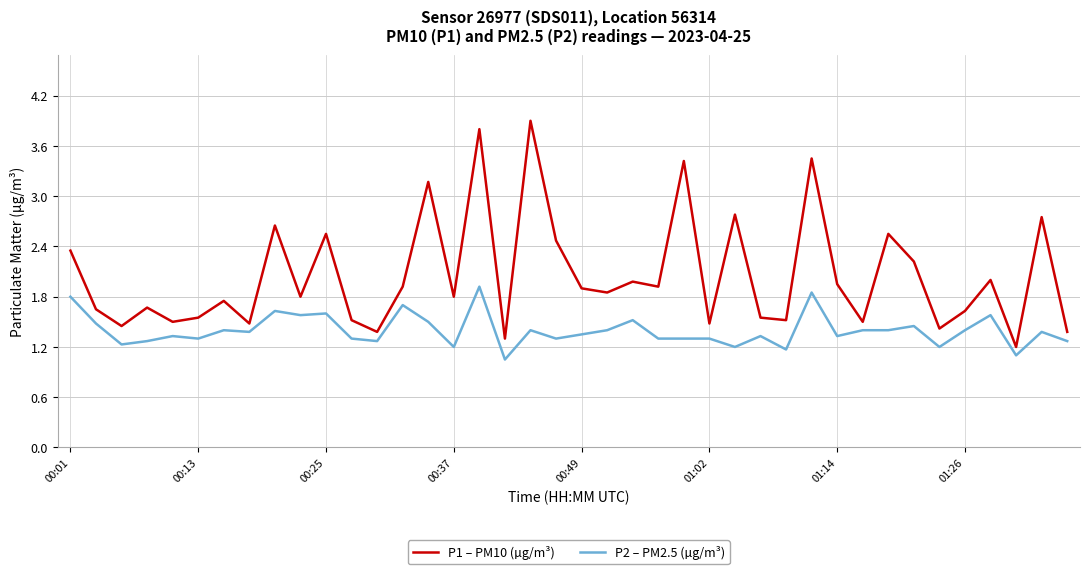

List the series in order of their overall mean, lowest first.

P2 – PM2.5 (µg/m³), P1 – PM10 (µg/m³)